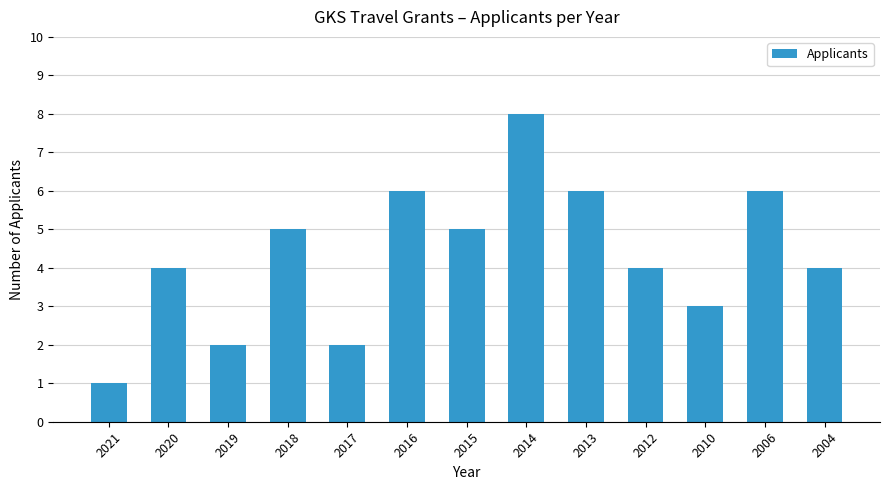

What is the minimum value shown in the chart?

1